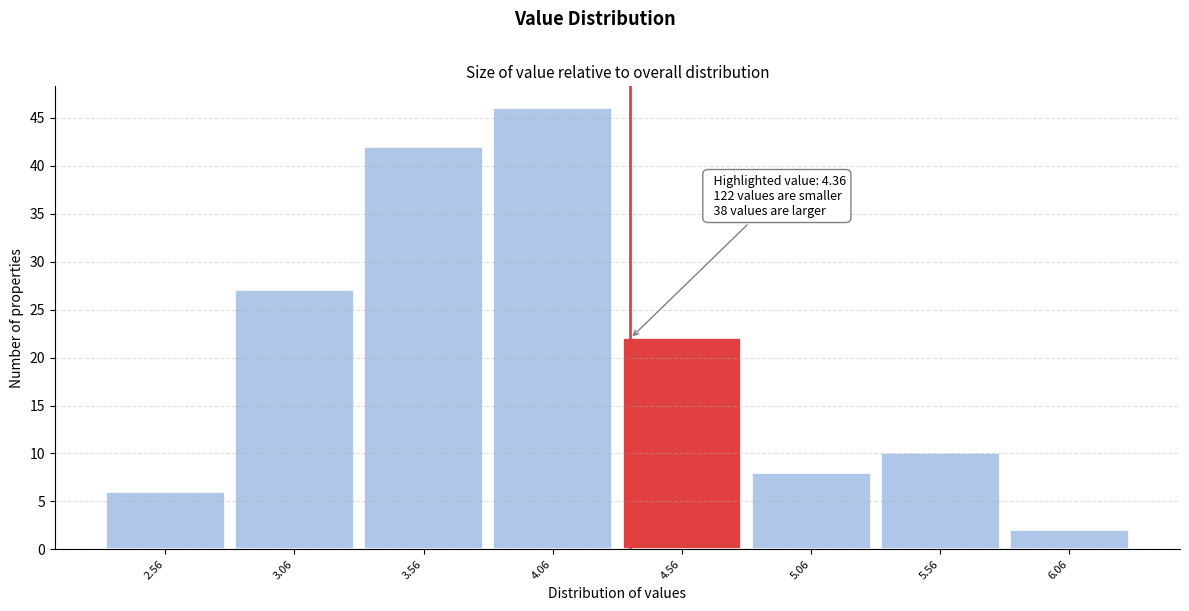

Over which range of the x-axis is the bar tallest?

3.81 to 4.31